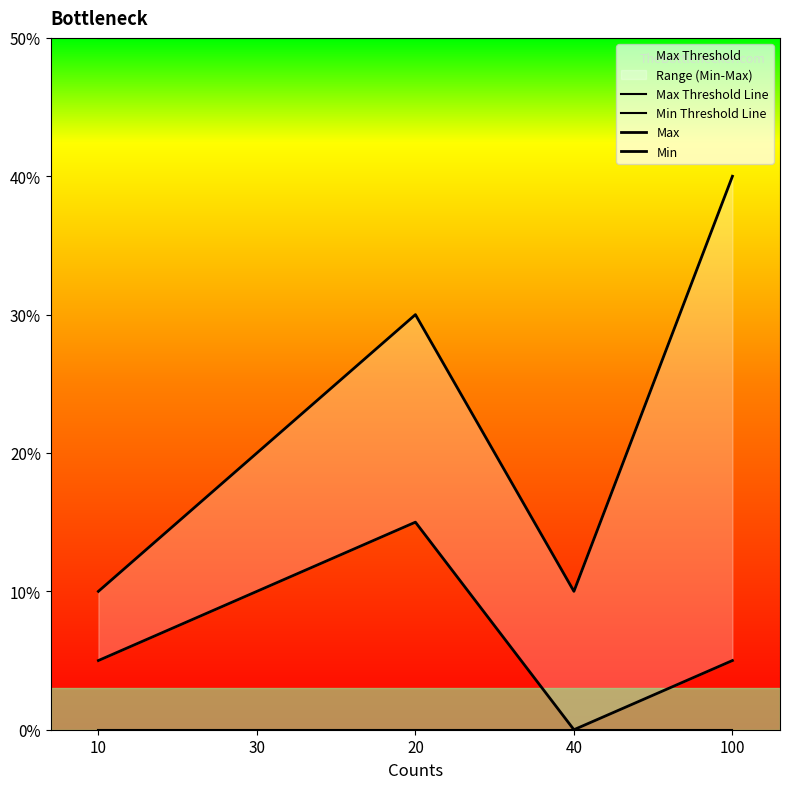

The value of Max at 20 is 12. True or false?

False